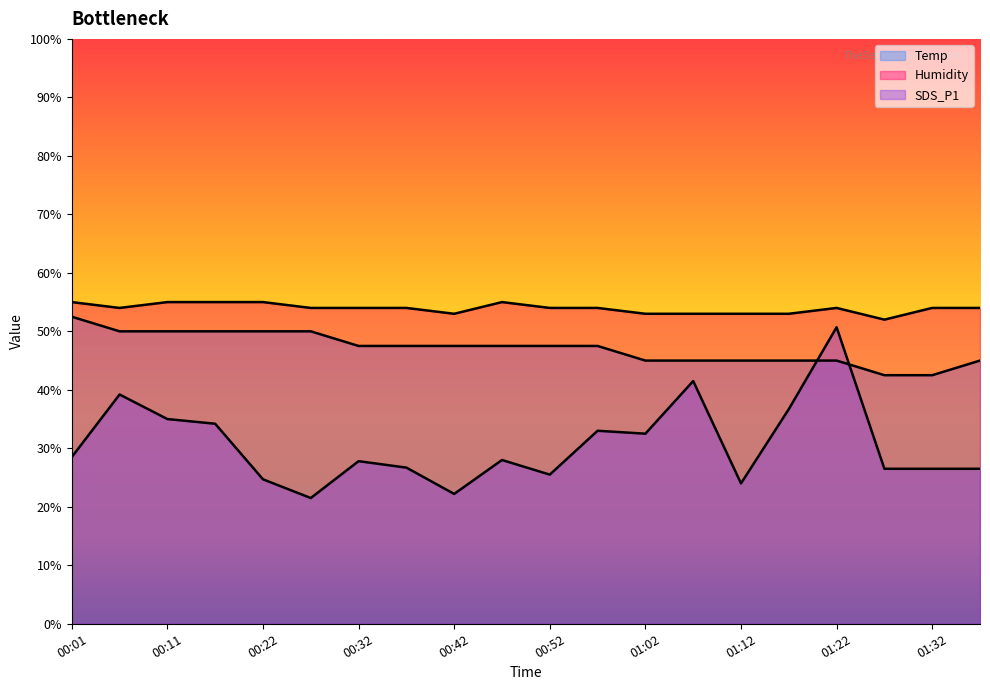

What position from the right is 01:27?

3